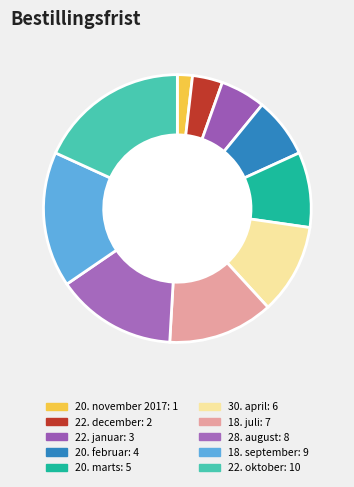

Is it true that 28. august is 15% of the pie?

True